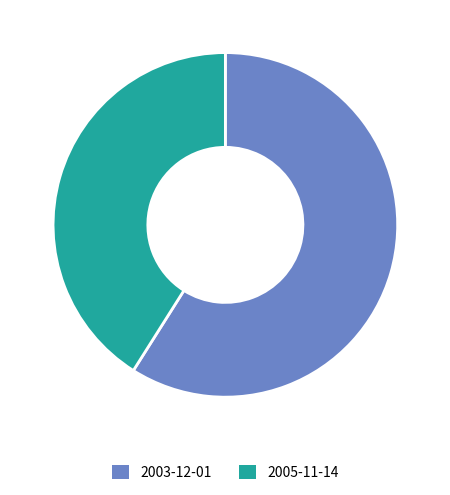

The 2005-11-14 slice represents 52% of the pie. True or false?

False